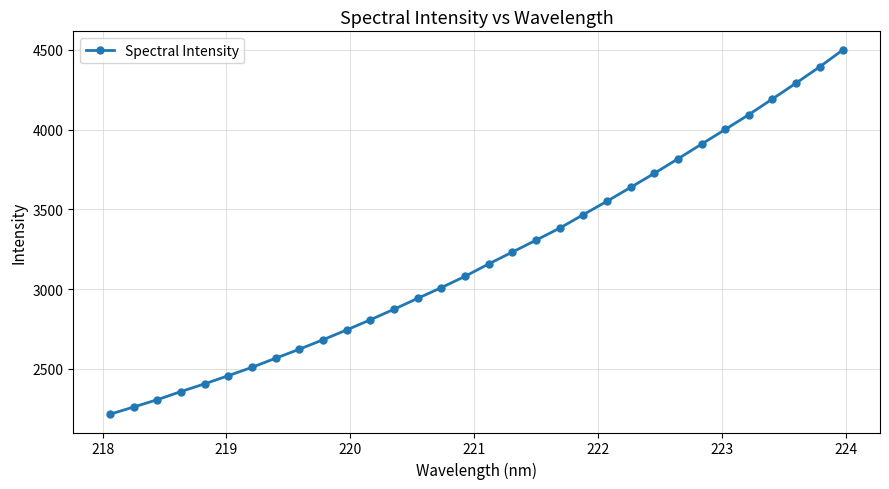

True or false: there are more than 2 points higher than both neighbors.

False